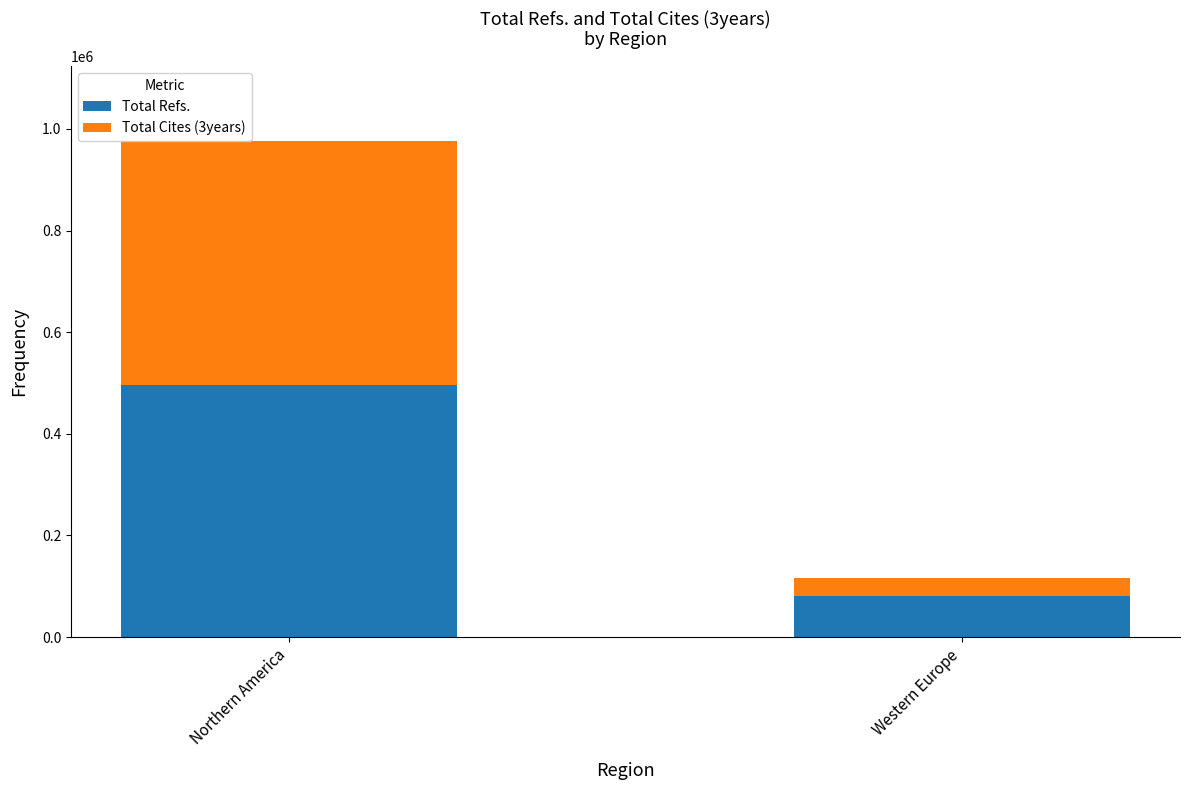

Read the Total Refs. value at Western Europe, to the nearest 50.

80800